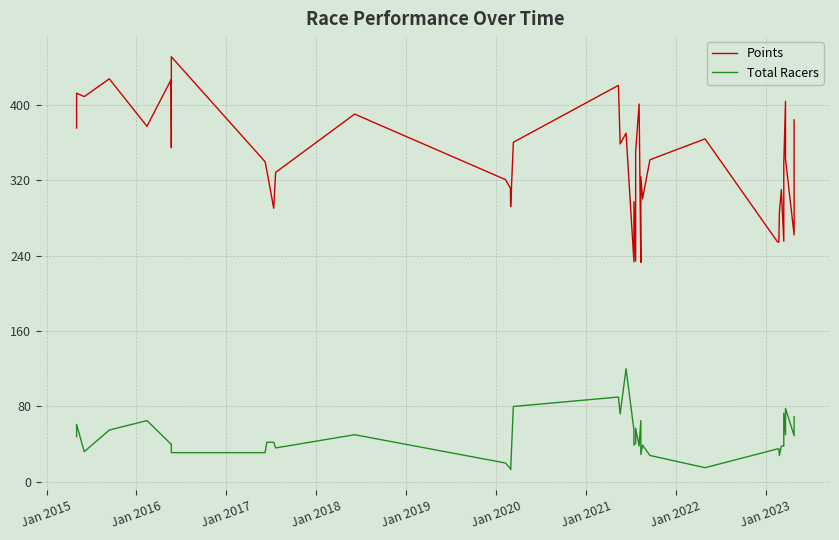

How many lines are shown in the chart?

2